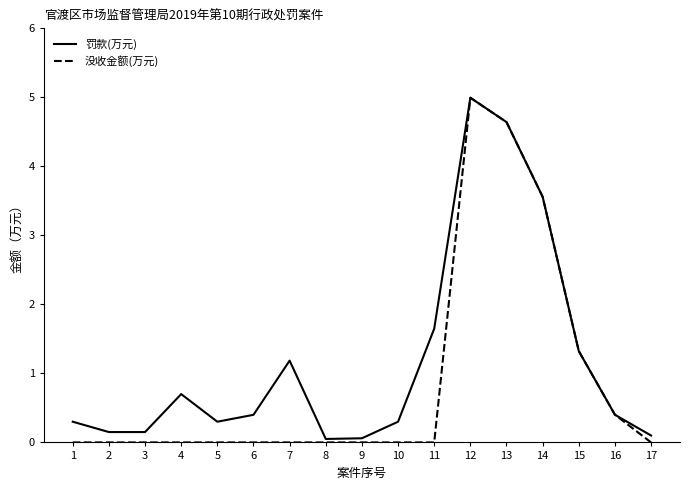

How many lines are shown in the chart?

2